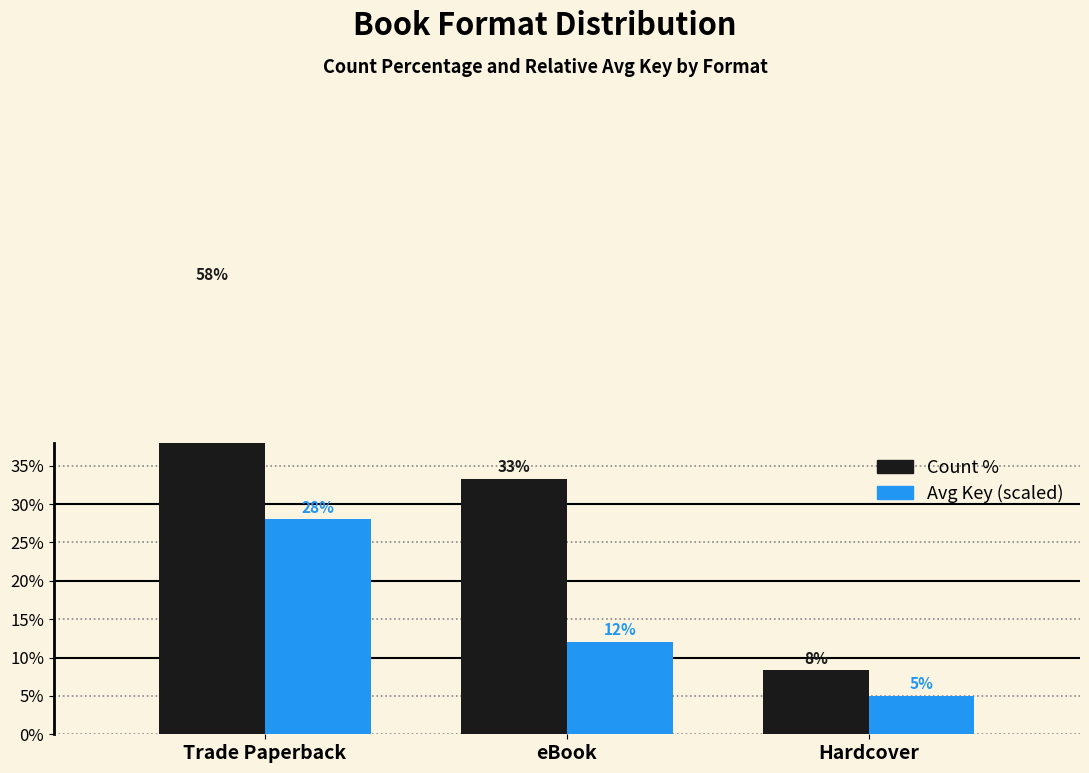

Which series changed the most between Trade Paperback and eBook?

Count %